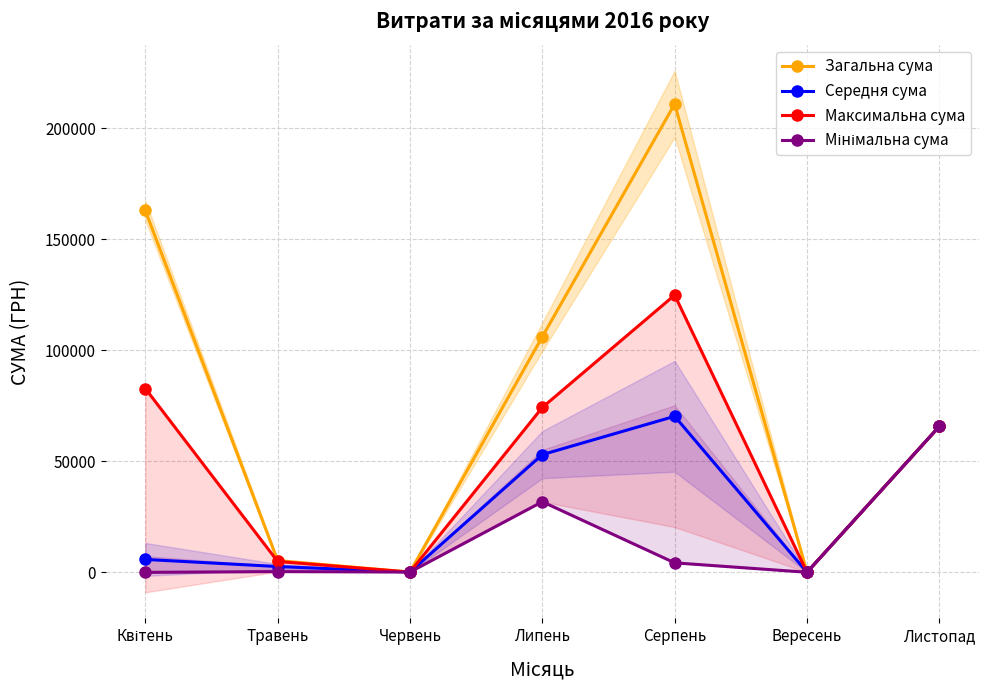

Which series has the largest total across all categories?

Загальна сума